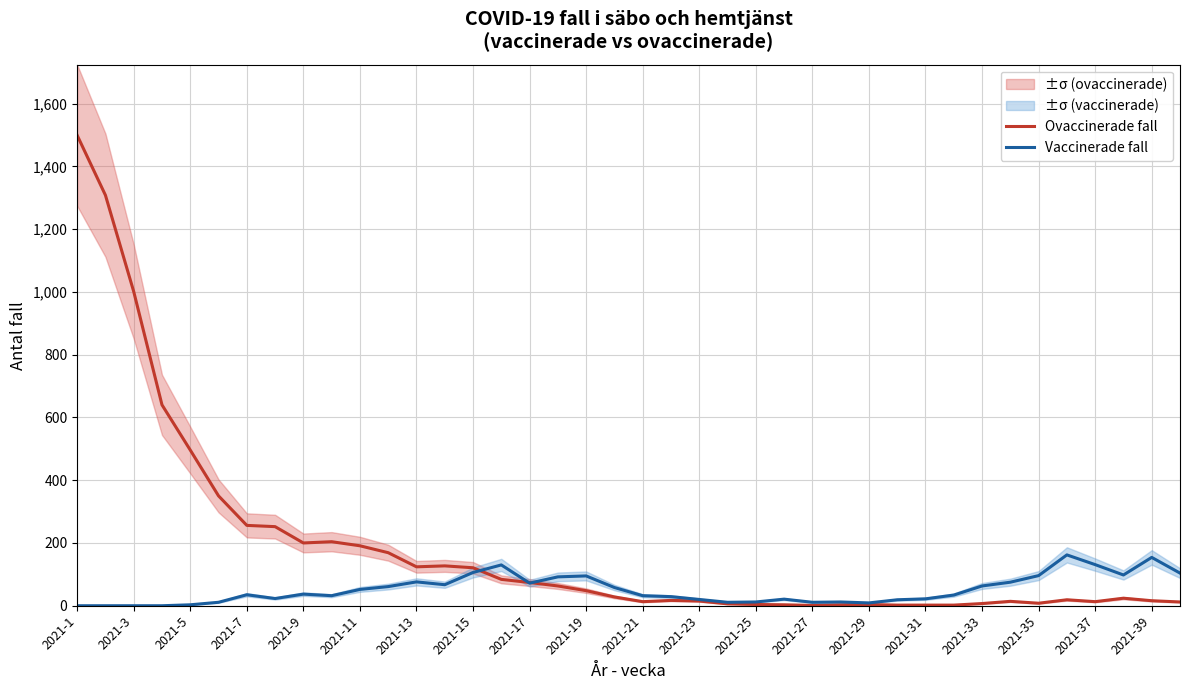

Is the value of Ovaccinerade fall at 2021-35 greater than the value of Vaccinerade fall at 2021-9?

No